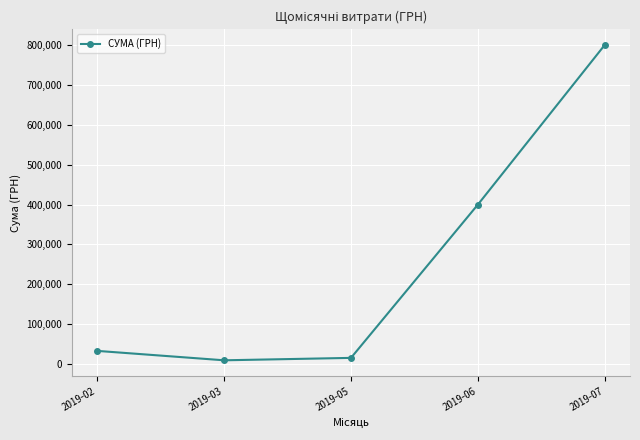

What is the value of the 3rd point from the left?

15403.7